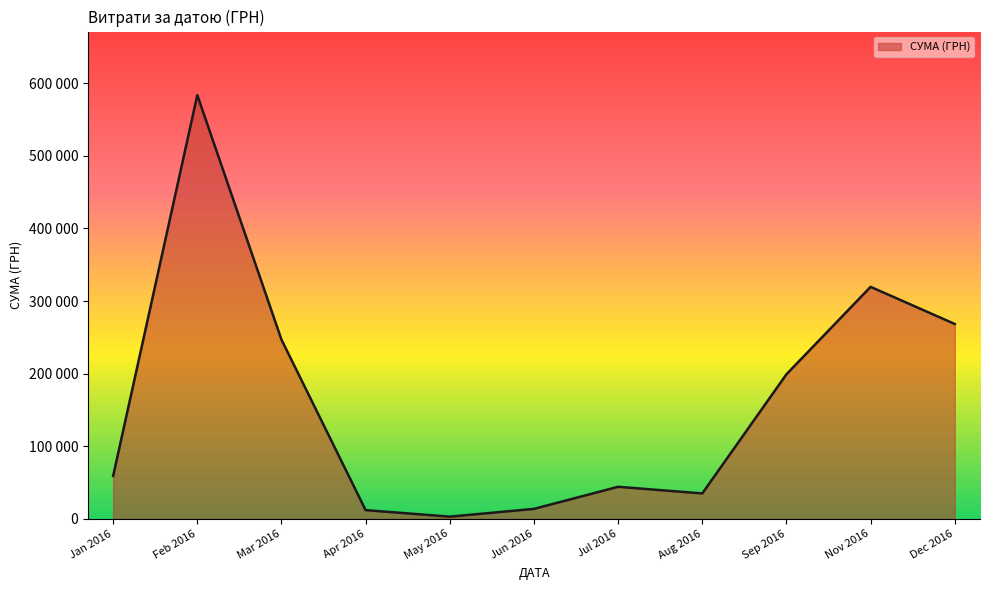

Is this an area chart (filled region under the line)?

Yes